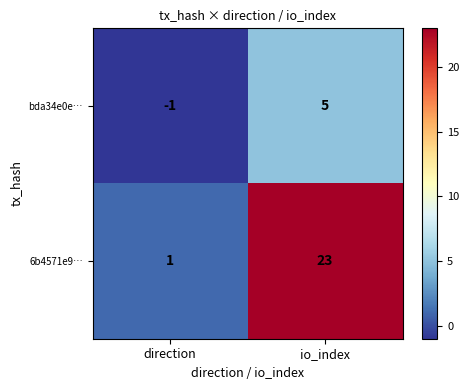

Reading left to right, list all the values displayed in this chart.

bda34e0e…: direction=-1	io_index=5
6b4571e9…: direction=1	io_index=23